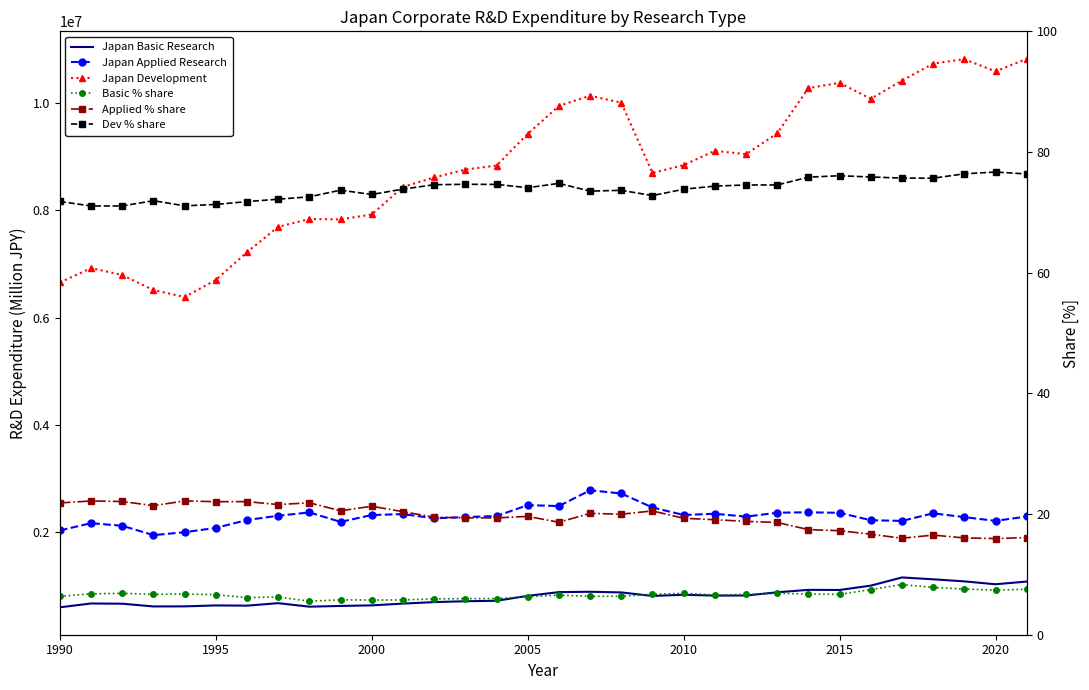

How many interior local valleys does the Basic % share series have?

8